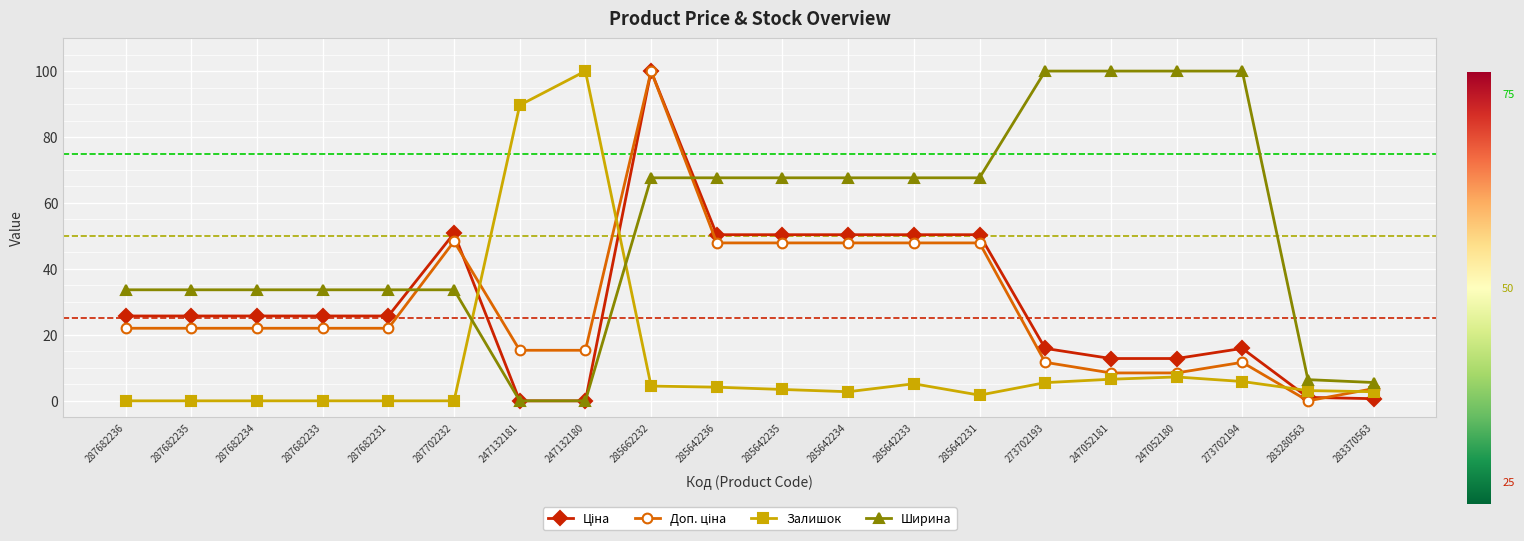

Between 247132180 and 285642235, which series saw the biggest shift?

Залишок